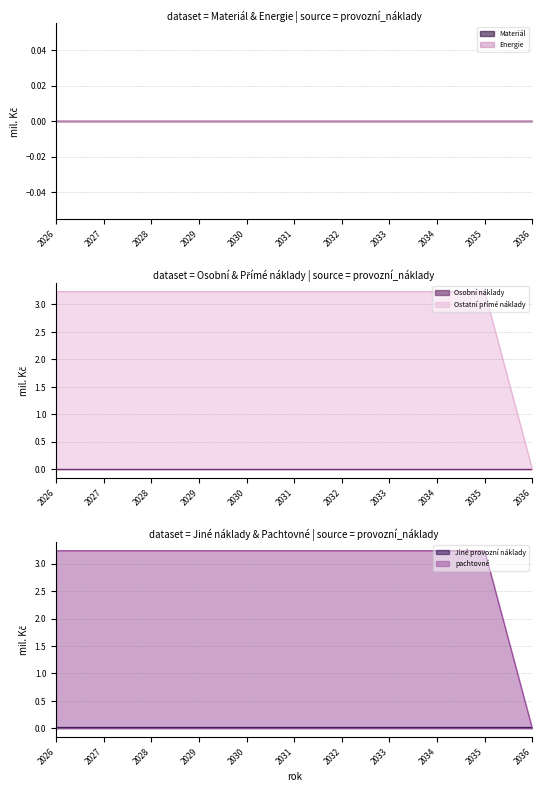

True or false: Jiné provozní náklady has a value of 0.0 at 2028.

True